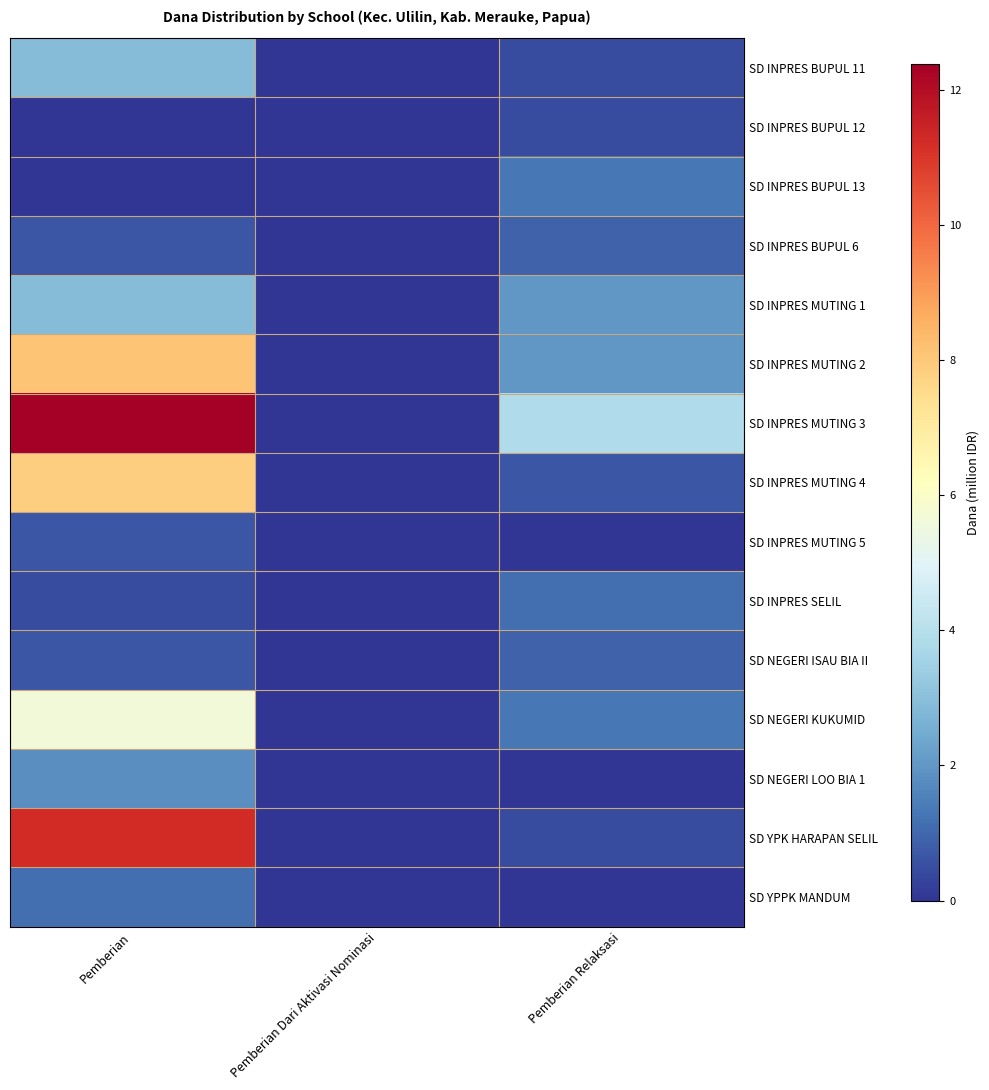

At which category is the sum across all series the highest?

Pemberian